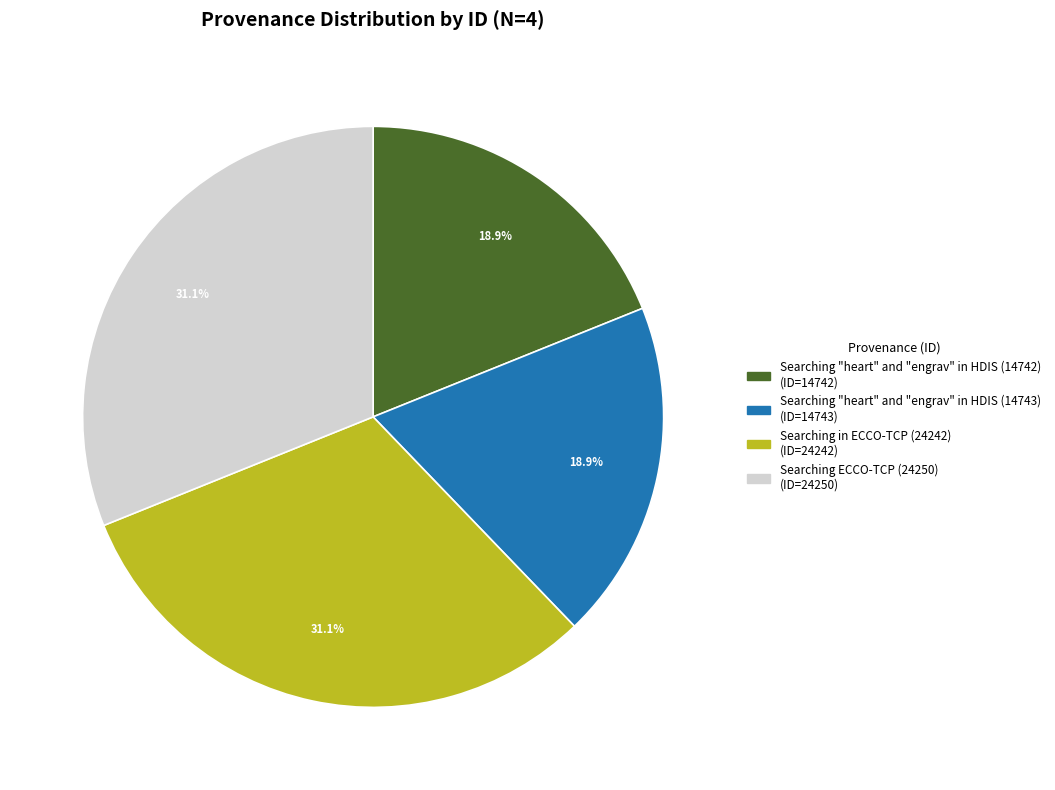

Is there any slice that represents more than half of the pie?

No